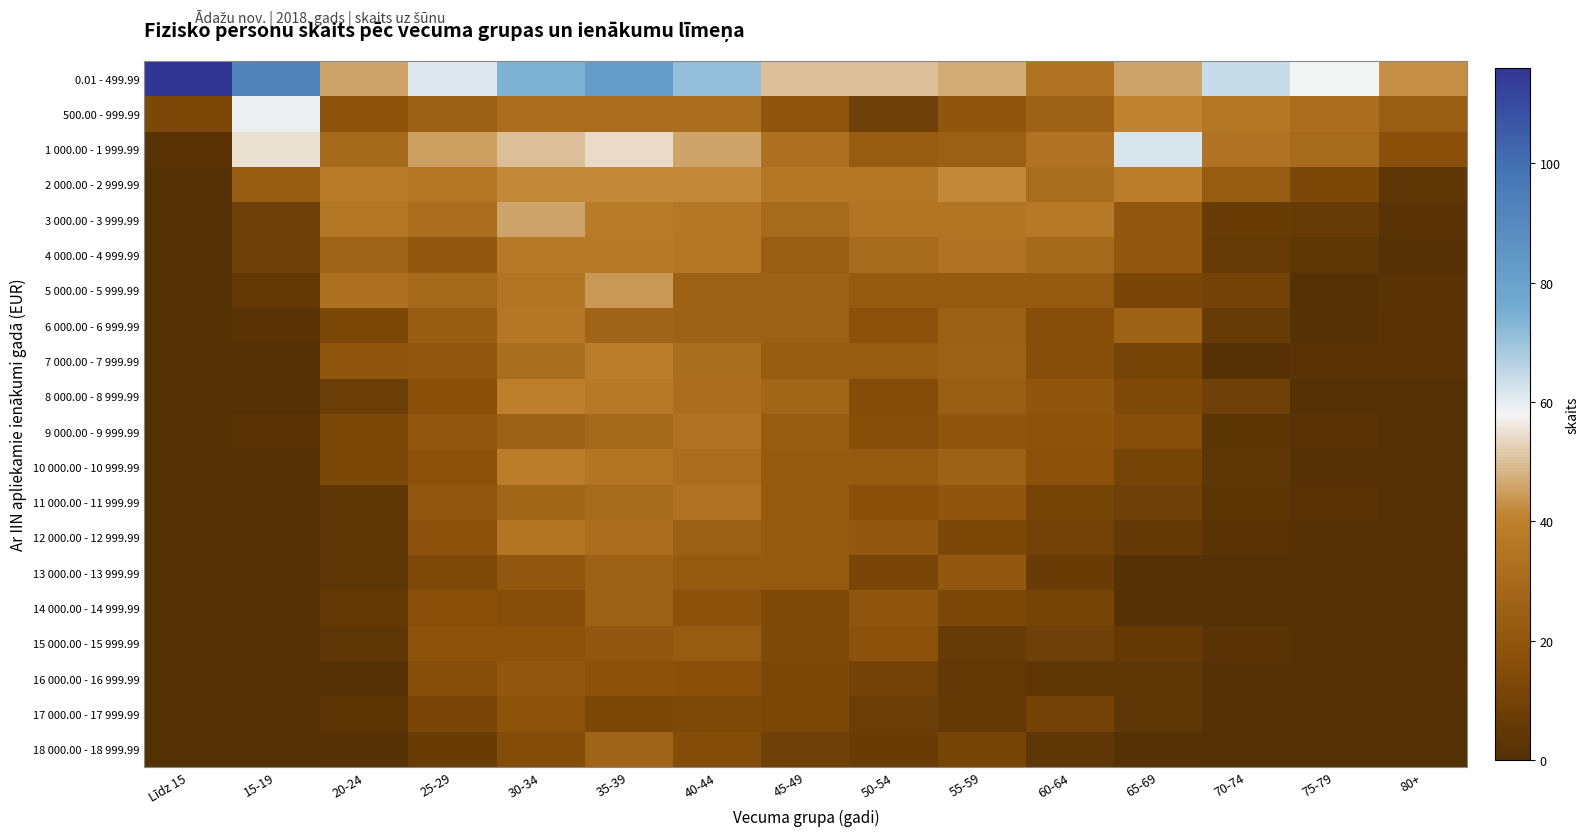

Reading left to right, transcribe all the data shown in this chart.

0.01 - 499.99: Līdz 15=116	15-19=92	20-24=46	25-29=61	30-34=74	35-39=82	40-44=71	45-49=50	50-54=50	55-59=47	60-64=34	65-69=46	70-74=64	75-79=58	80+=43
500.00 - 999.99: Līdz 15=13	15-19=59	20-24=19	25-29=25	30-34=32	35-39=32	40-44=32	45-49=20	50-54=9	55-59=20	60-64=26	65-69=41	70-74=36	75-79=32	80+=24
1 000.00 - 1 999.99: Līdz 15=2	15-19=55	20-24=29	25-29=45	30-34=50	35-39=54	40-44=46	45-49=33	50-54=23	55-59=25	60-64=34	65-69=62	70-74=34	75-79=30	80+=17
2 000.00 - 2 999.99: Līdz 15=0	15-19=23	20-24=38	25-29=36	30-34=42	35-39=42	40-44=42	45-49=36	50-54=36	55-59=42	60-64=31	65-69=39	70-74=23	75-79=13	80+=4
3 000.00 - 3 999.99: Līdz 15=0	15-19=9	20-24=36	25-29=32	30-34=46	35-39=38	40-44=36	45-49=30	50-54=35	55-59=35	60-64=37	65-69=21	70-74=7	75-79=6	80+=2
4 000.00 - 4 999.99: Līdz 15=0	15-19=9	20-24=27	25-29=21	30-34=37	35-39=37	40-44=36	45-49=24	50-54=30	55-59=34	60-64=29	65-69=21	70-74=6	75-79=4	80+=1
5 000.00 - 5 999.99: Līdz 15=0	15-19=5	20-24=33	25-29=29	30-34=35	35-39=44	40-44=26	45-49=26	50-54=22	55-59=22	60-64=22	65-69=12	70-74=10	75-79=0	80+=2
6 000.00 - 6 999.99: Līdz 15=0	15-19=2	20-24=13	25-29=23	30-34=36	35-39=27	40-44=26	45-49=26	50-54=18	55-59=25	60-64=16	65-69=26	70-74=6	75-79=1	80+=2
7 000.00 - 7 999.99: Līdz 15=0	15-19=1	20-24=20	25-29=21	30-34=31	35-39=39	40-44=31	45-49=23	50-54=23	55-59=26	60-64=16	65-69=11	70-74=1	75-79=2	80+=2
8 000.00 - 8 999.99: Līdz 15=0	15-19=1	20-24=8	25-29=17	30-34=40	35-39=37	40-44=32	45-49=28	50-54=15	55-59=24	60-64=20	65-69=14	70-74=9	75-79=0	80+=0
9 000.00 - 9 999.99: Līdz 15=0	15-19=2	20-24=13	25-29=21	30-34=26	35-39=29	40-44=34	45-49=23	50-54=16	55-59=20	60-64=19	65-69=16	70-74=3	75-79=2	80+=0
10 000.00 - 10 999.99: Līdz 15=0	15-19=0	20-24=13	25-29=18	30-34=39	35-39=35	40-44=32	45-49=22	50-54=22	55-59=26	60-64=18	65-69=11	70-74=4	75-79=1	80+=0
11 000.00 - 11 999.99: Līdz 15=0	15-19=0	20-24=4	25-29=21	30-34=28	35-39=30	40-44=34	45-49=22	50-54=17	55-59=20	60-64=11	65-69=9	70-74=3	75-79=2	80+=0
12 000.00 - 12 999.99: Līdz 15=0	15-19=0	20-24=4	25-29=18	30-34=35	35-39=32	40-44=25	45-49=22	50-54=21	55-59=13	60-64=10	65-69=5	70-74=2	75-79=1	80+=1
13 000.00 - 13 999.99: Līdz 15=0	15-19=0	20-24=4	25-29=14	30-34=21	35-39=26	40-44=22	45-49=22	50-54=12	55-59=21	60-64=7	65-69=1	70-74=0	75-79=1	80+=0
14 000.00 - 14 999.99: Līdz 15=0	15-19=0	20-24=5	25-29=17	30-34=16	35-39=26	40-44=18	45-49=14	50-54=20	55-59=13	60-64=11	65-69=1	70-74=0	75-79=1	80+=0
15 000.00 - 15 999.99: Līdz 15=0	15-19=0	20-24=4	25-29=19	30-34=19	35-39=21	40-44=23	45-49=14	50-54=18	55-59=6	60-64=9	65-69=5	70-74=2	75-79=0	80+=0
16 000.00 - 16 999.99: Līdz 15=0	15-19=0	20-24=1	25-29=16	30-34=21	35-39=18	40-44=17	45-49=13	50-54=10	55-59=5	60-64=4	65-69=4	70-74=1	75-79=0	80+=1
17 000.00 - 17 999.99: Līdz 15=0	15-19=0	20-24=3	25-29=12	30-34=19	35-39=13	40-44=14	45-49=13	50-54=8	55-59=5	60-64=10	65-69=4	70-74=1	75-79=1	80+=0
18 000.00 - 18 999.99: Līdz 15=0	15-19=0	20-24=1	25-29=7	30-34=15	35-39=27	40-44=15	45-49=9	50-54=7	55-59=11	60-64=4	65-69=1	70-74=0	75-79=0	80+=0